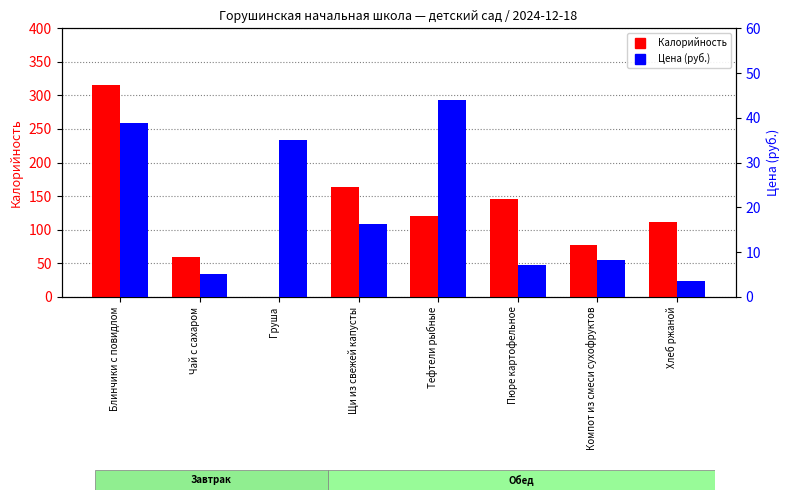

Reading left to right, list all the values displayed in this chart.

Калорийность: 315.0	60.0	0.0	163.0	120.0	145.0	77.0	112.0
Цена (руб.): 38.9	5.1	35.0	16.3	44.0	7.0	8.1	3.5